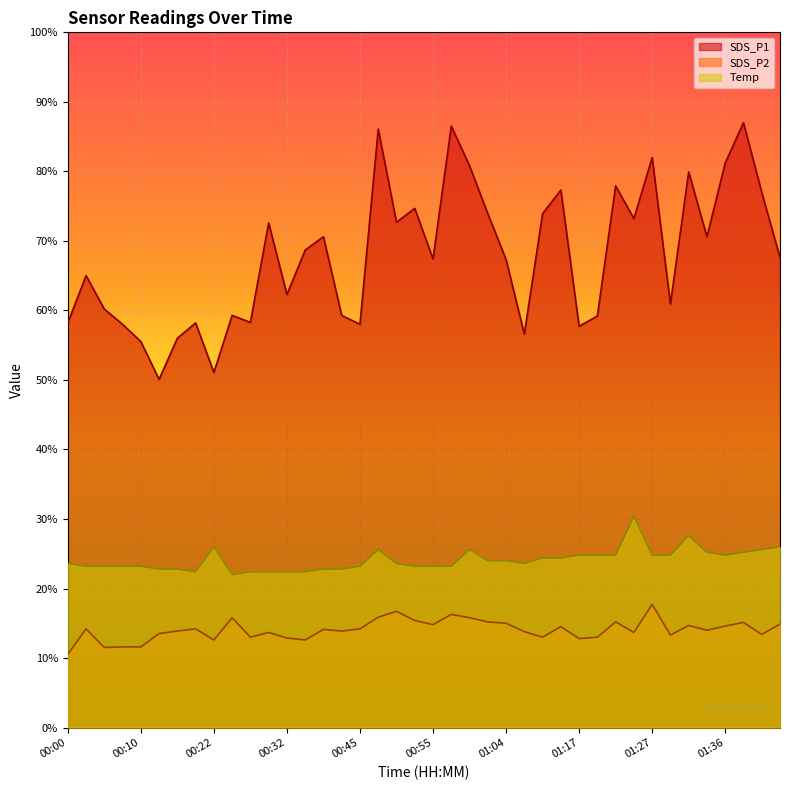

What are all the series names shown in the legend?

SDS_P1, SDS_P2, Temp